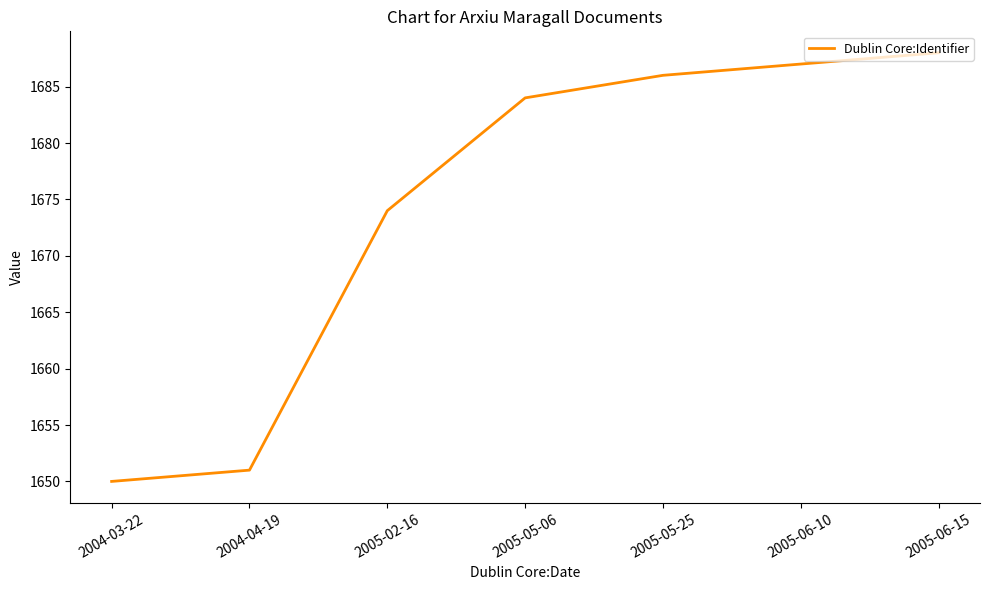

Reading left to right, extract all data points from this chart.

1650	1651	1674	1684	1686	1687	1688